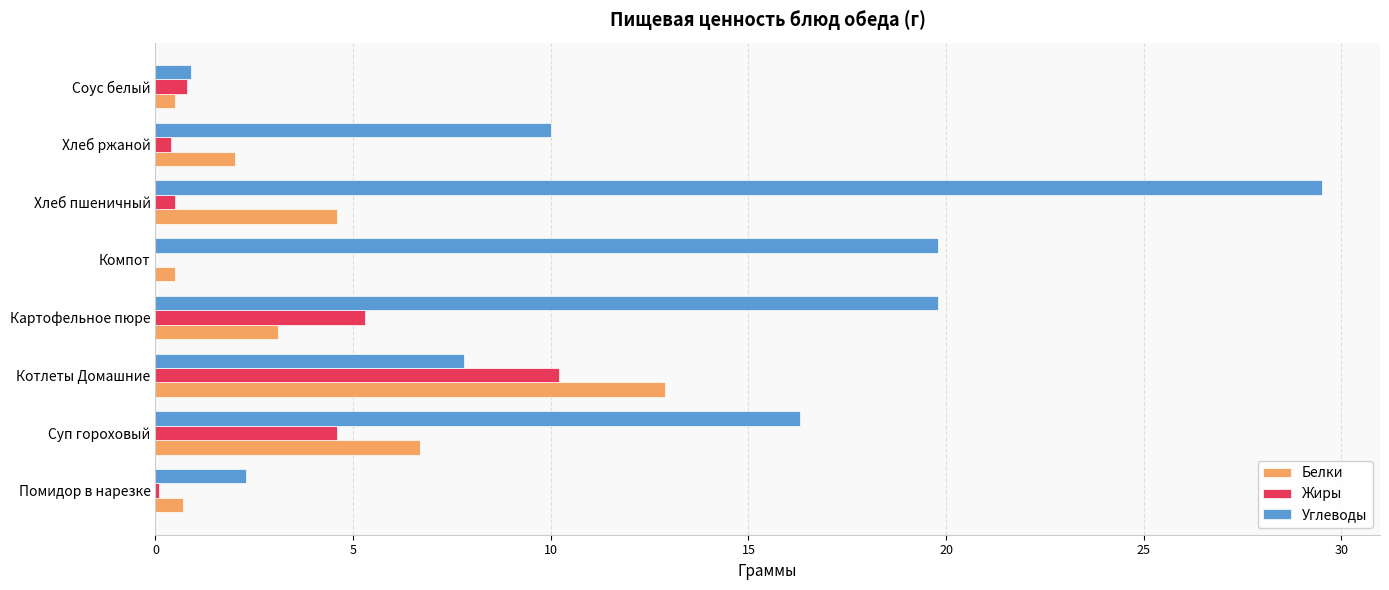

Which series changed the most between Хлеб пшеничный and Соус белый?

Углеводы